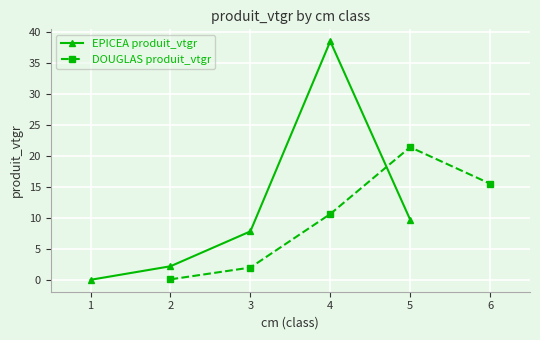

Rank the categories by EPICEA produit_vtgr value from highest to lowest.

4, 5, 3, 2, 1